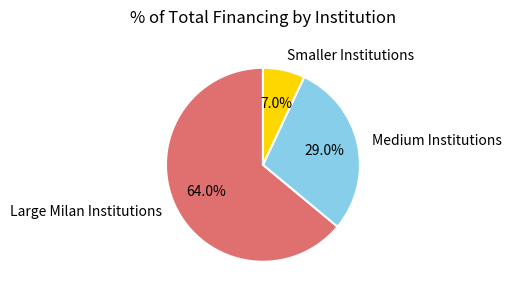

How many segments does this pie chart have?

3